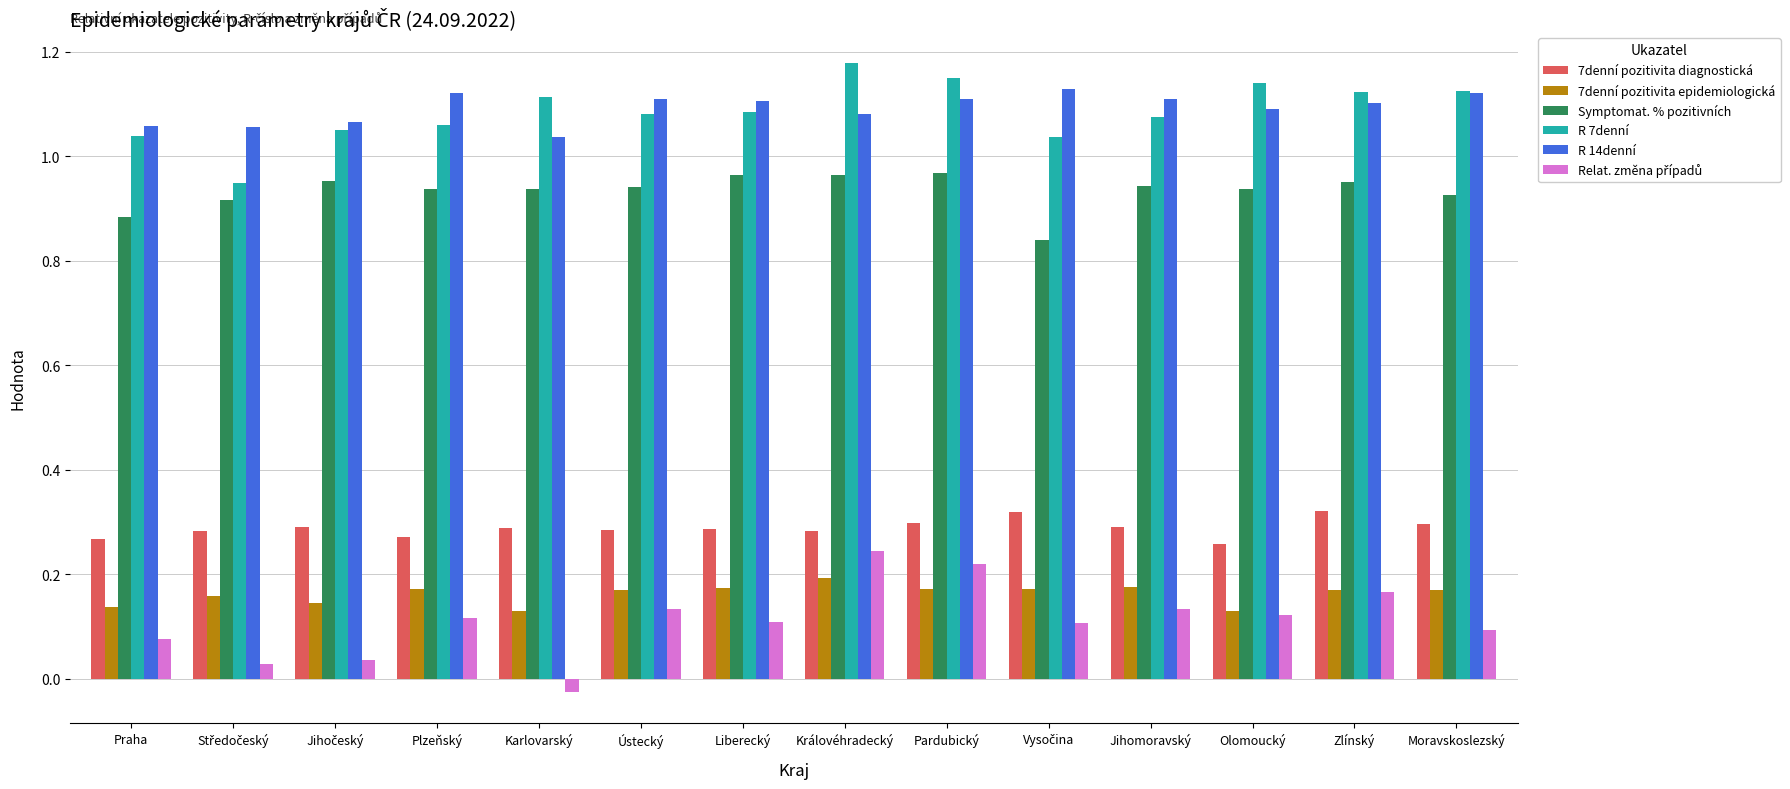

Count the R 14denní values in the range 1 to 2.

14